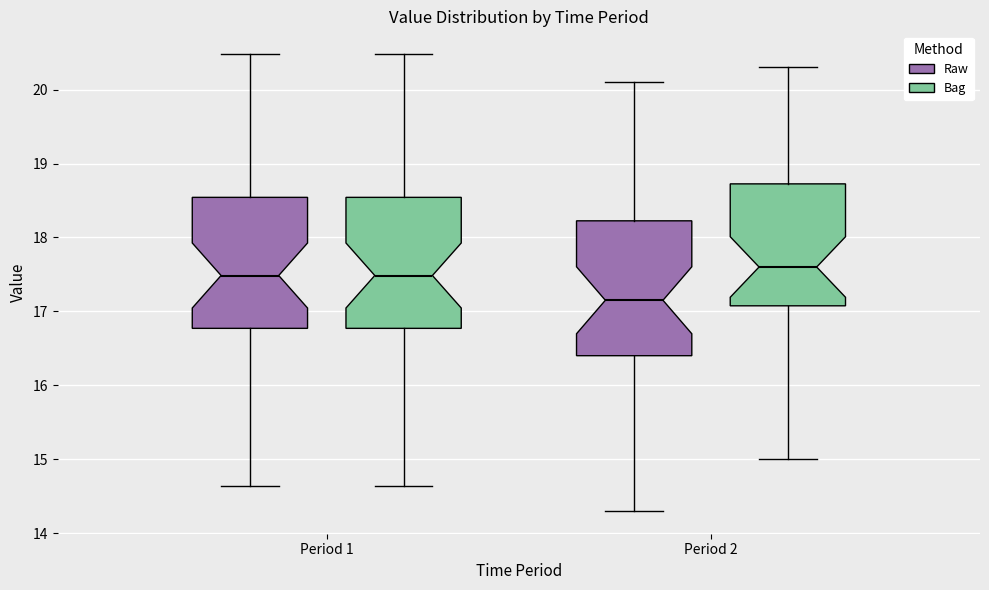

Reading left to right, transcribe this box plot: for each box, give where its median line is, the range the box spans, and where its two whiskers end, as read against the y-axis. The values are not printed on the chart, so give them approximately, as read against the axis.

Period 1 (Raw): median 17.5, box 16.8 to 18.5, whiskers 14.6 to 20.5
Period 1 (Bag): median 17.5, box 16.8 to 18.5, whiskers 14.6 to 20.5
Period 2 (Raw): median 17.2, box 16.4 to 18.2, whiskers 14.3 to 20.1
Period 2 (Bag): median 17.6, box 17.1 to 18.7, whiskers 15.0 to 20.3